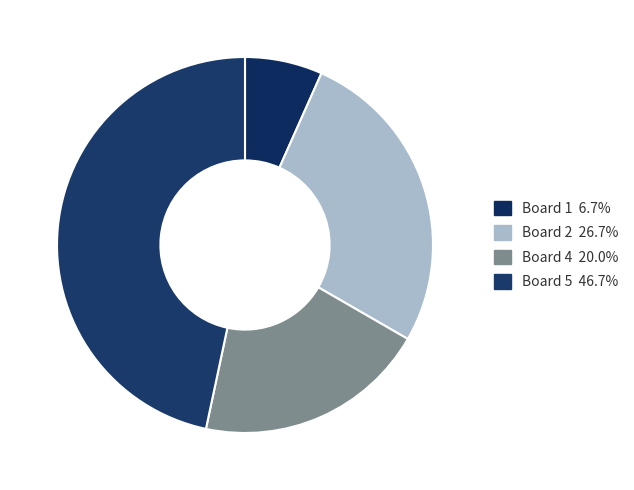

Count the number of slices in the pie.

4